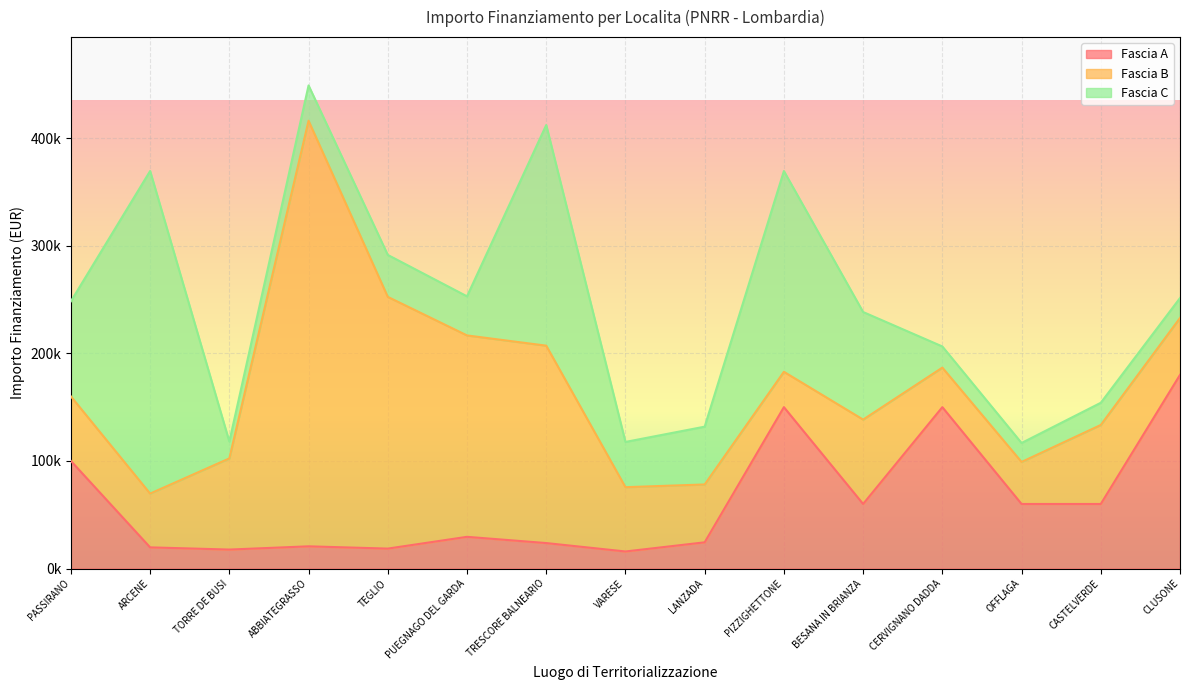

Where do Fascia B and Fascia A first cross each other?

PASSIRANO and ARCENE